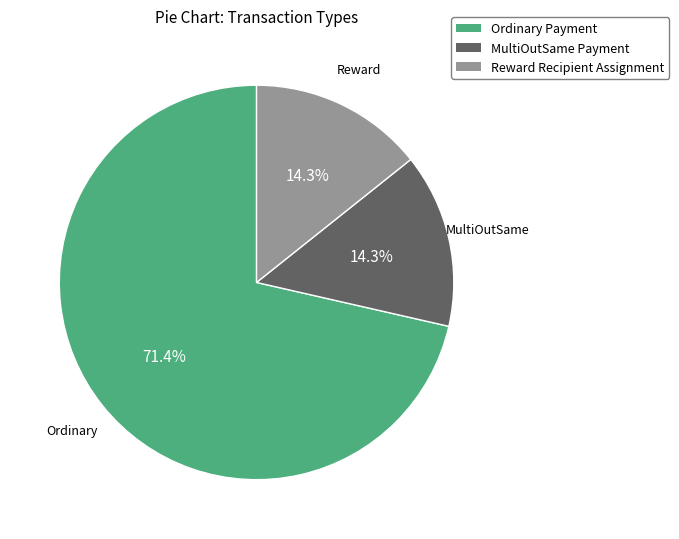

Which slice represents more than half of the pie?

Ordinary Payment